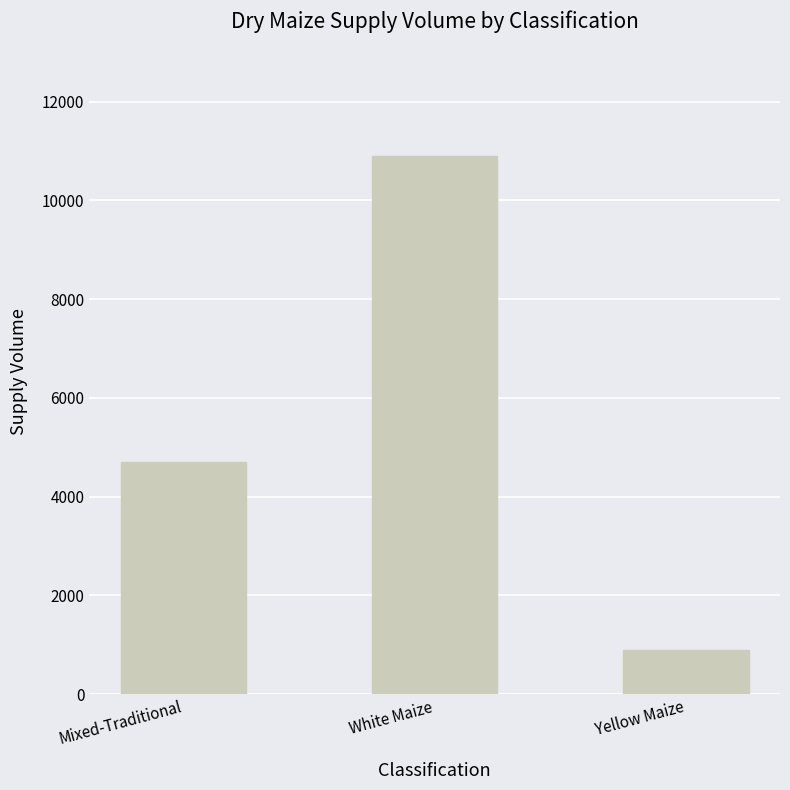

What is the ratio of the value at White Maize to the value at Yellow Maize?

12.1